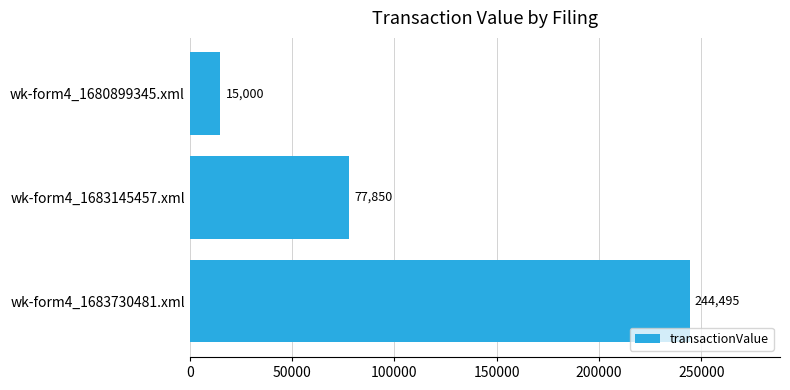

How many bars are there in total?

3